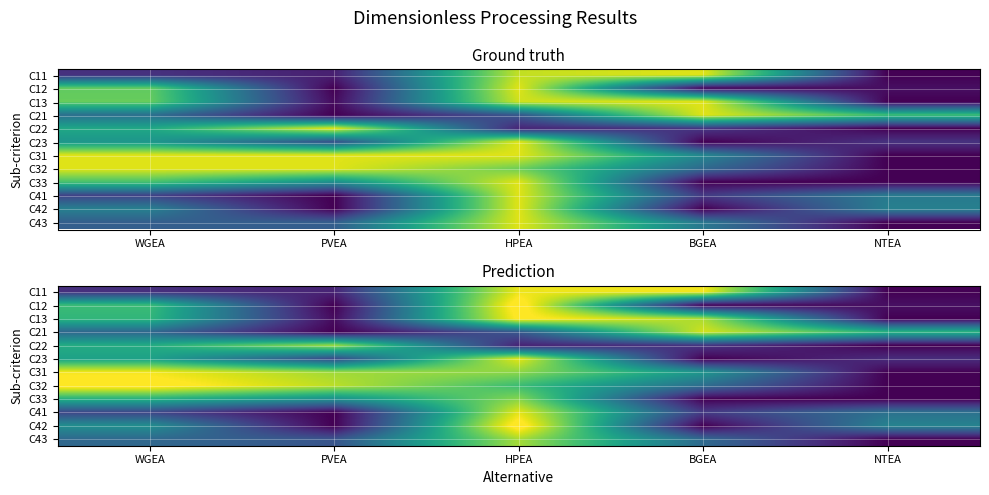

Between BGEA and WGEA, which is larger?

BGEA